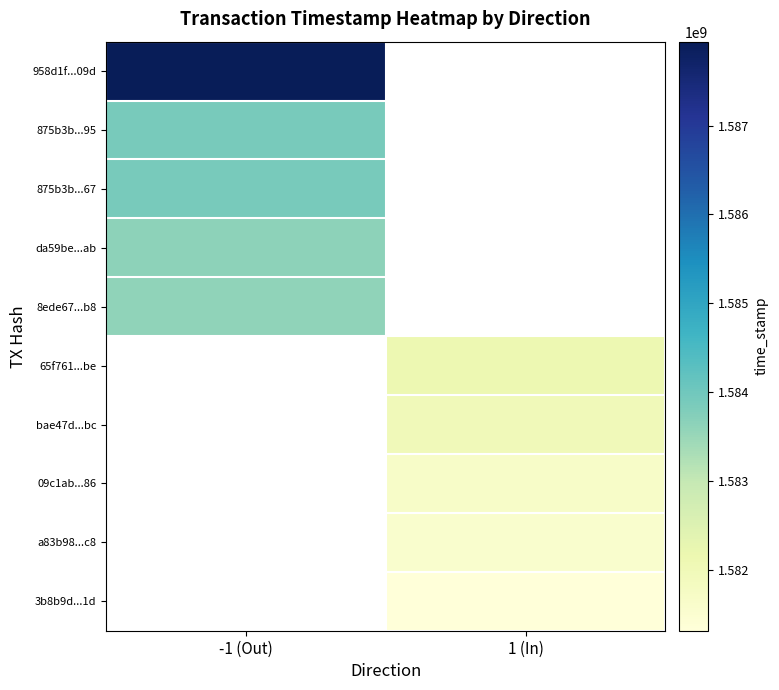

At how many categories does at least one series exceed 1586379010?

1